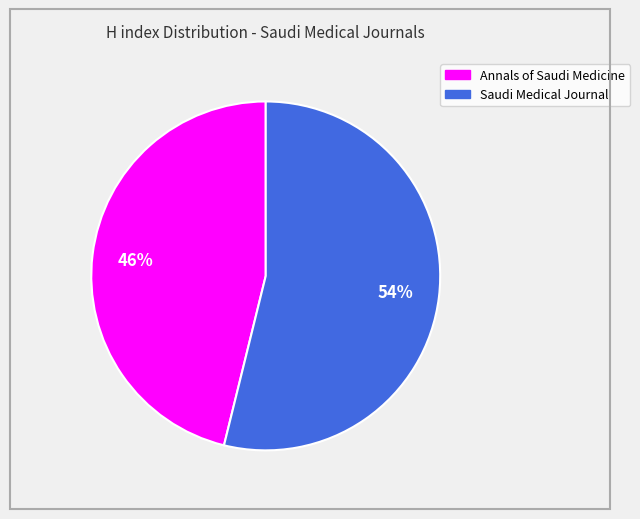

The Annals of Saudi Medicine slice represents 57% of the pie. True or false?

False